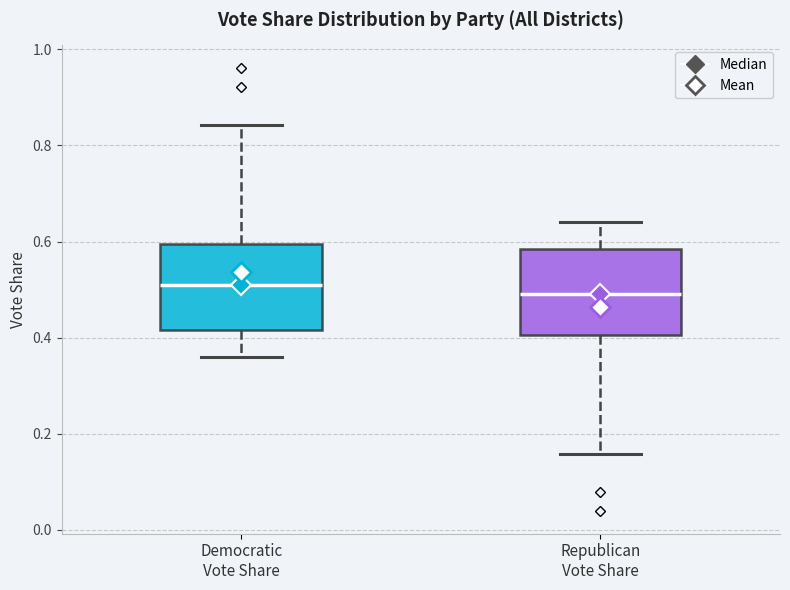

Where does the median line of the box for Democratic Vote Share sit on the y-axis? The values are not printed on the chart, so give them approximately, as read against the axis.

0.50